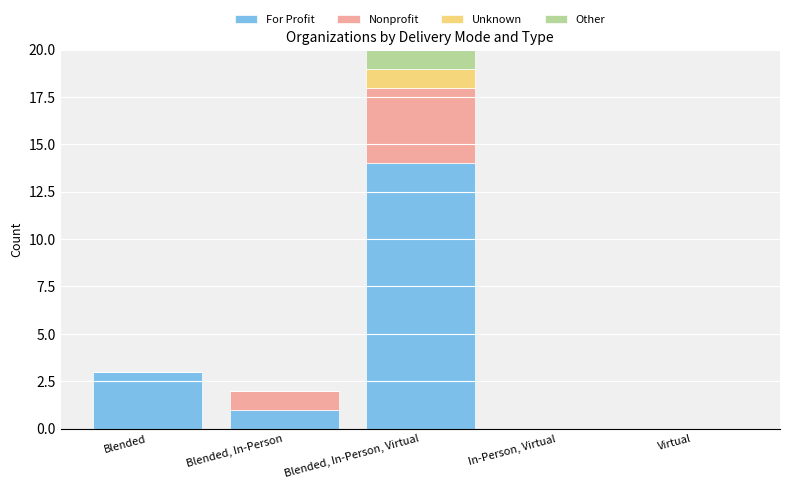

Is it true that For Profit equals 0 at Virtual?

True